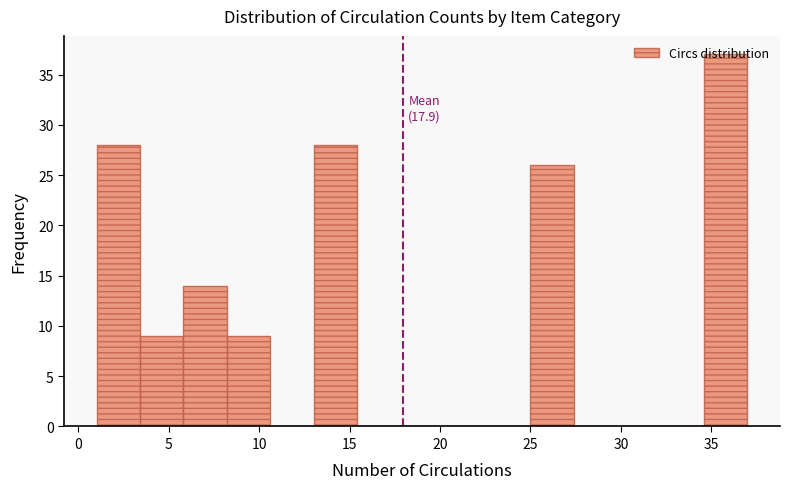

Which range on the x-axis has the tallest bar?

34.6 to 37.0